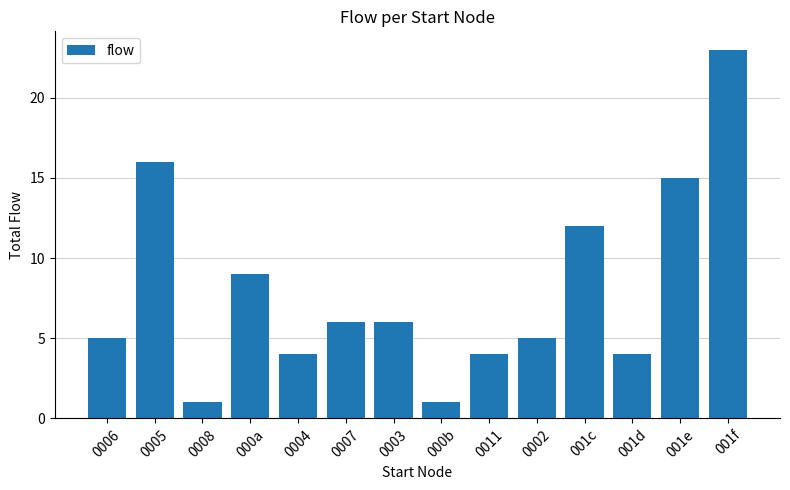

True or false: the data shows 4 at 001e.

False